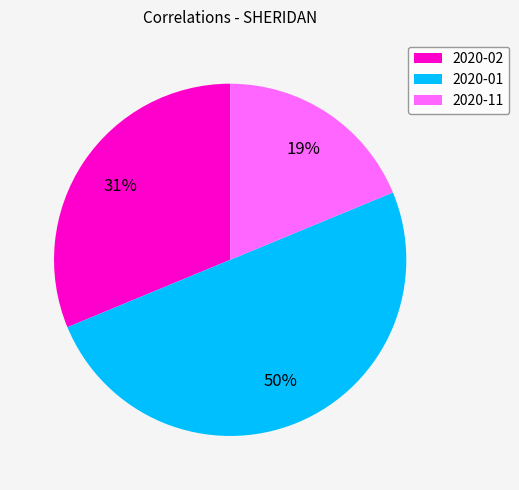

Does 2020-02 account for over 50% of the chart?

No